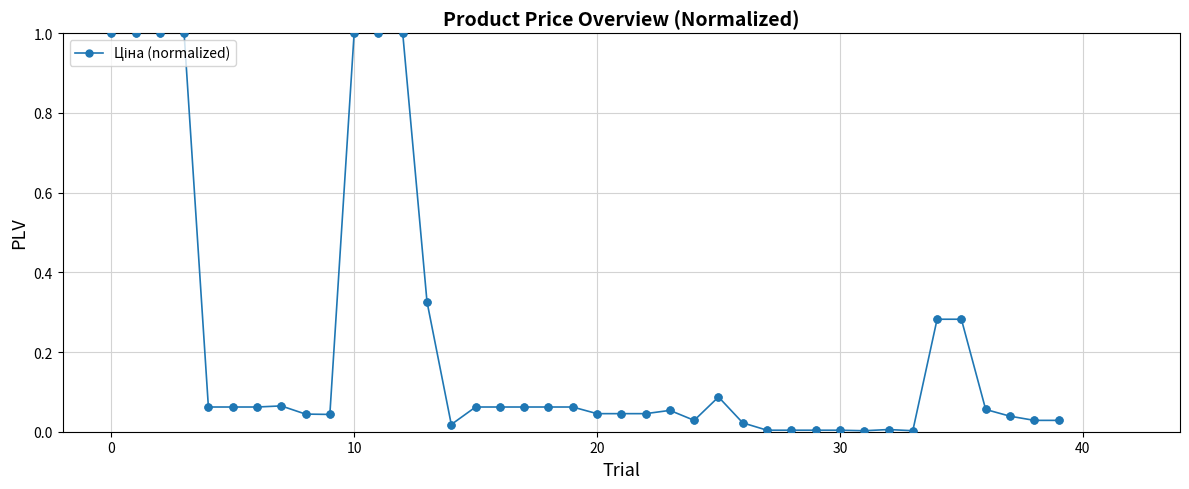

What is the difference between the maximum and minimum values?

1.0